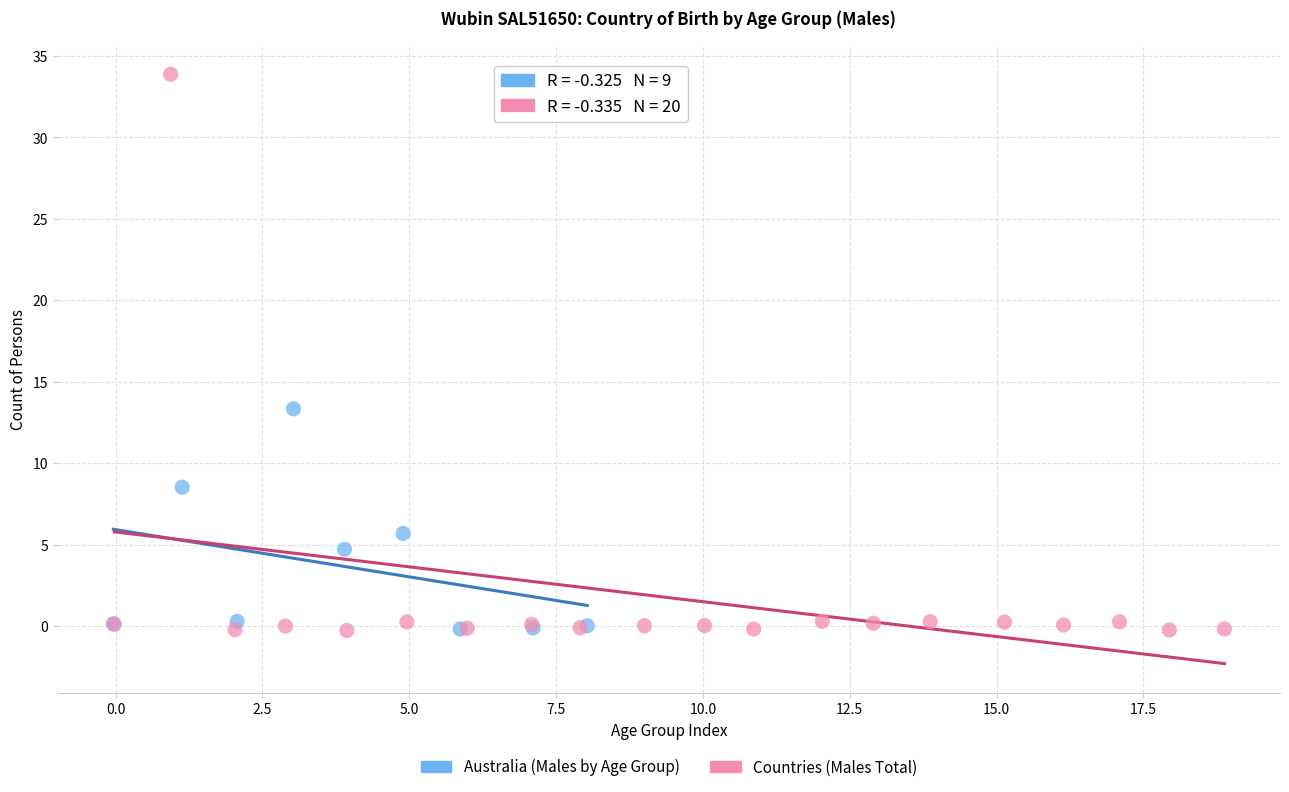

Which series has the largest Y range (max minus min)?

Countries (Males Total)